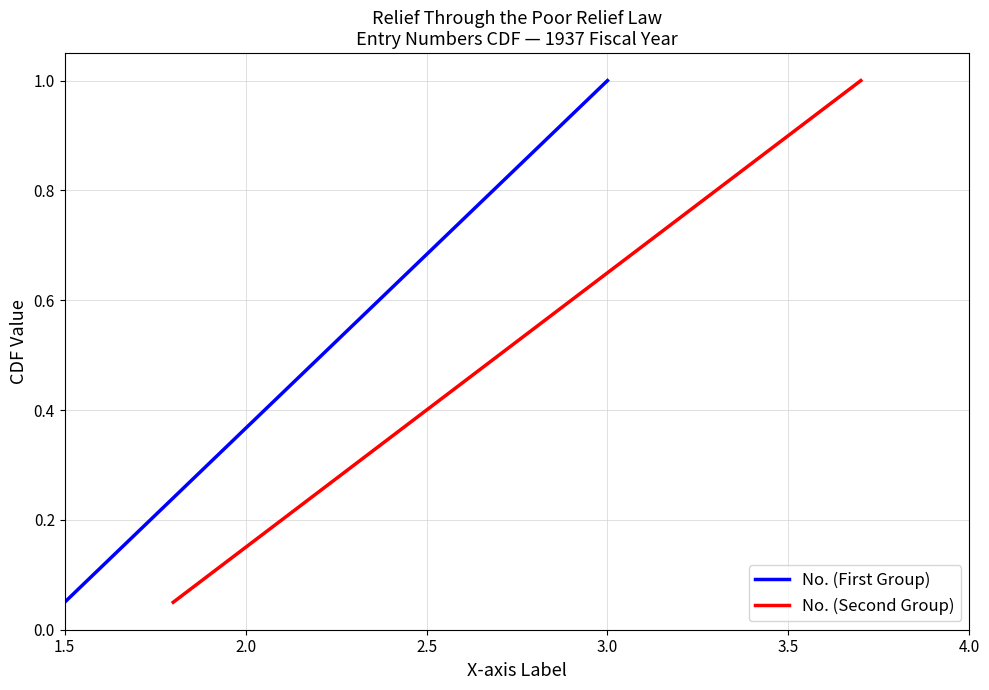

Which category has the lowest value in the No. (First Group) series?

1.5